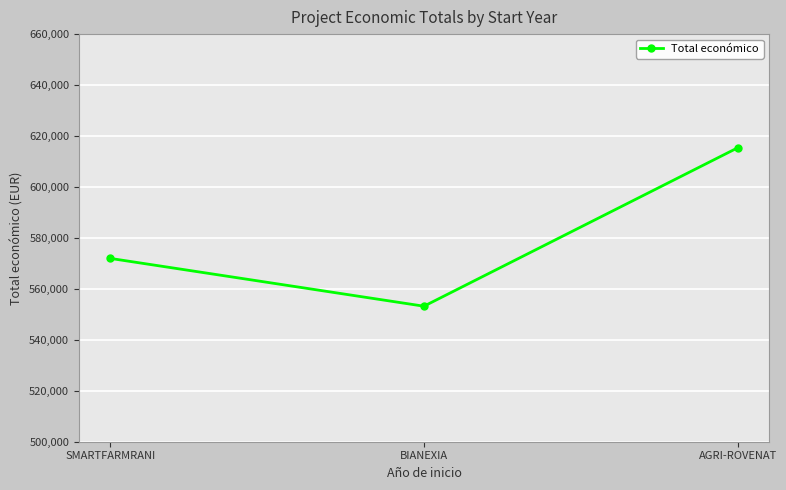

What is the change in value from BIANEXIA to AGRI-ROVENAT?

+62179